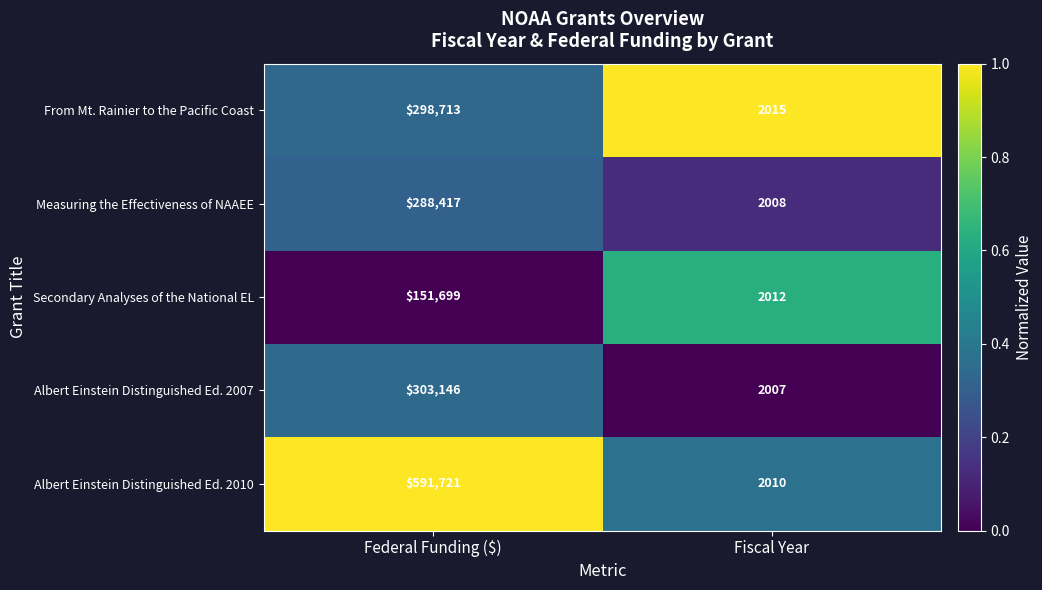

The value of Measuring the Effectiveness of NAAEE at Fiscal Year is 3245. True or false?

False